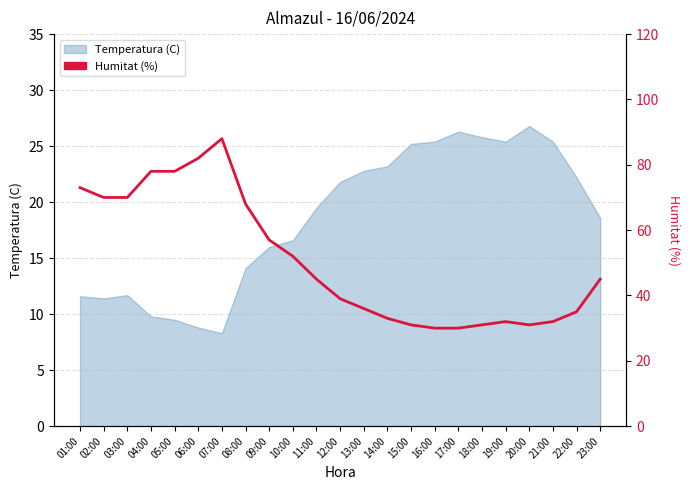

At which category does the data reach its first local peak?

07:00